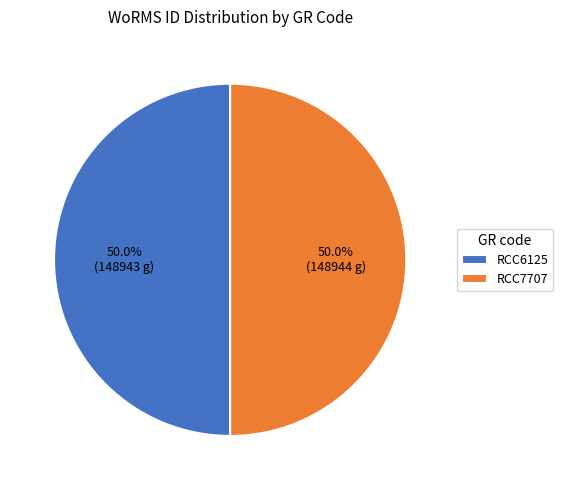

To the nearest percent, what portion does RCC6125 represent?

50%